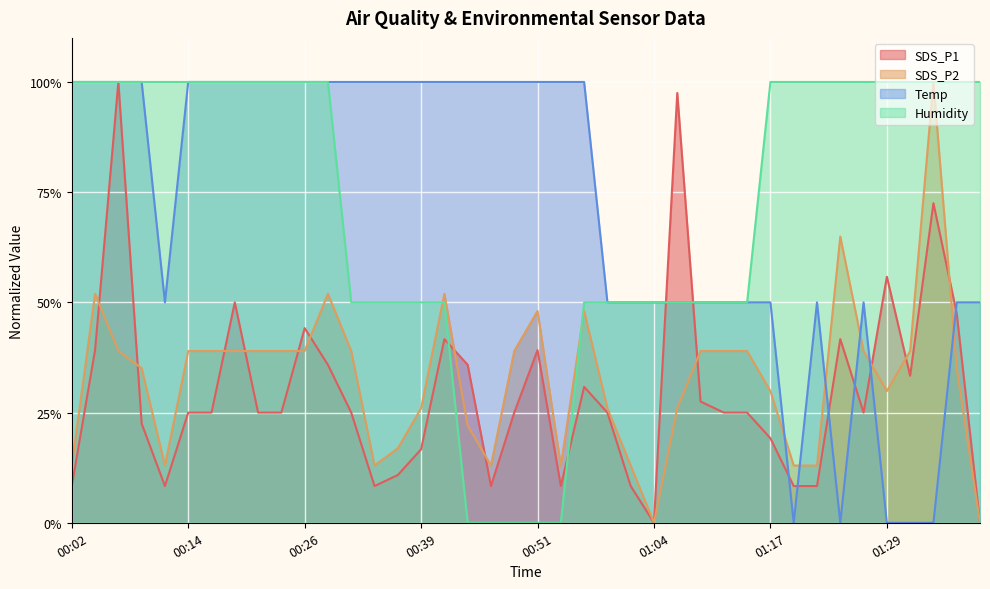

What is the sum of all SDS_P1 values?

11.8